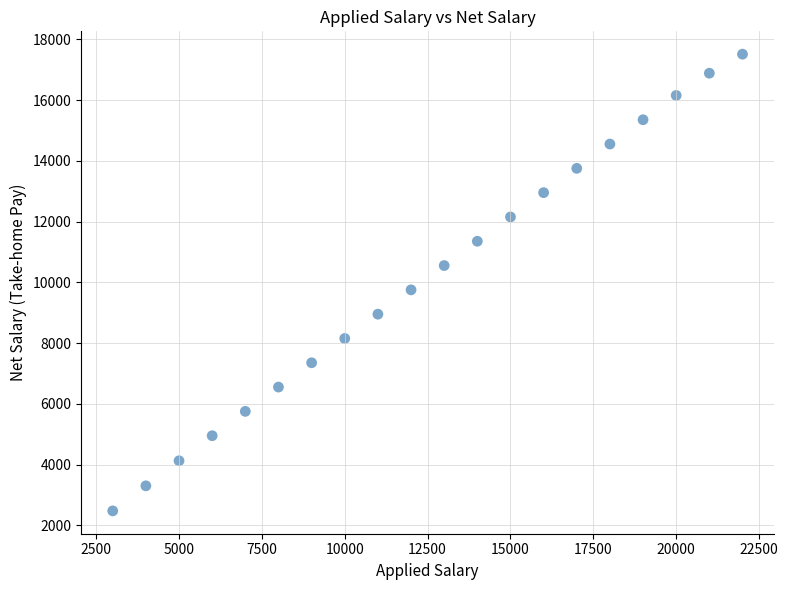

What Y value in the scatter plot is closest to 9994?

9753.0